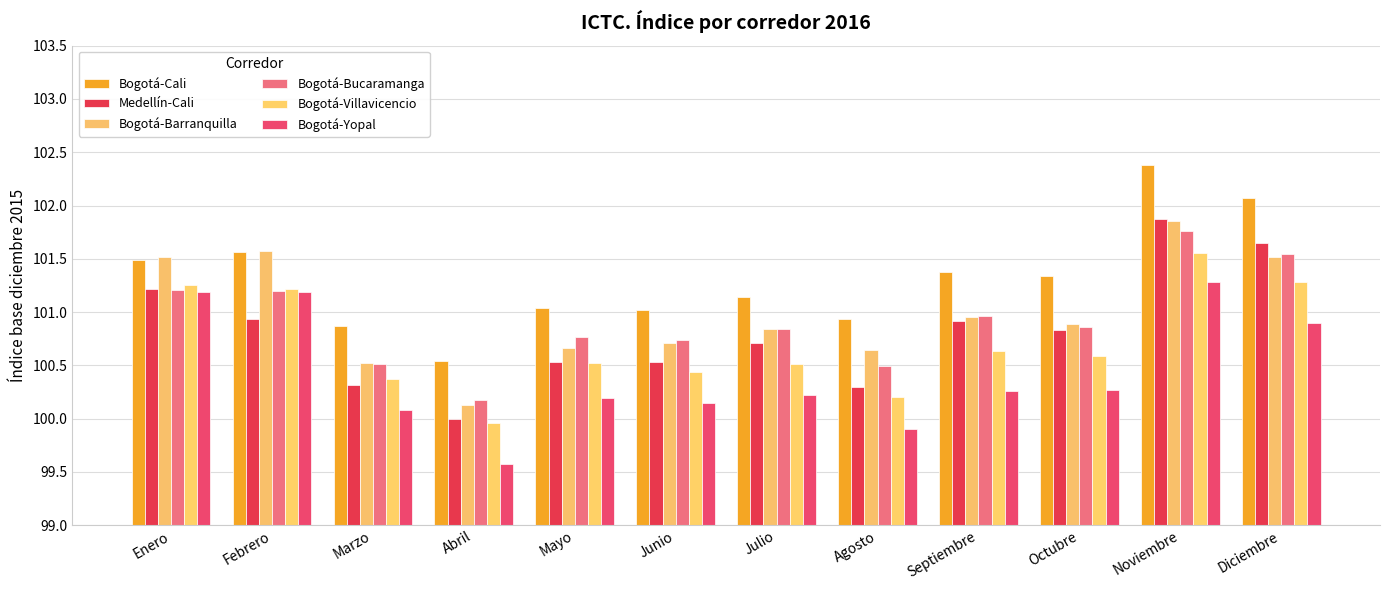

What are all the series names shown in the legend?

Bogotá-Cali, Medellín-Cali, Bogotá-Barranquilla, Bogotá-Bucaramanga, Bogotá-Villavicencio, Bogotá-Yopal